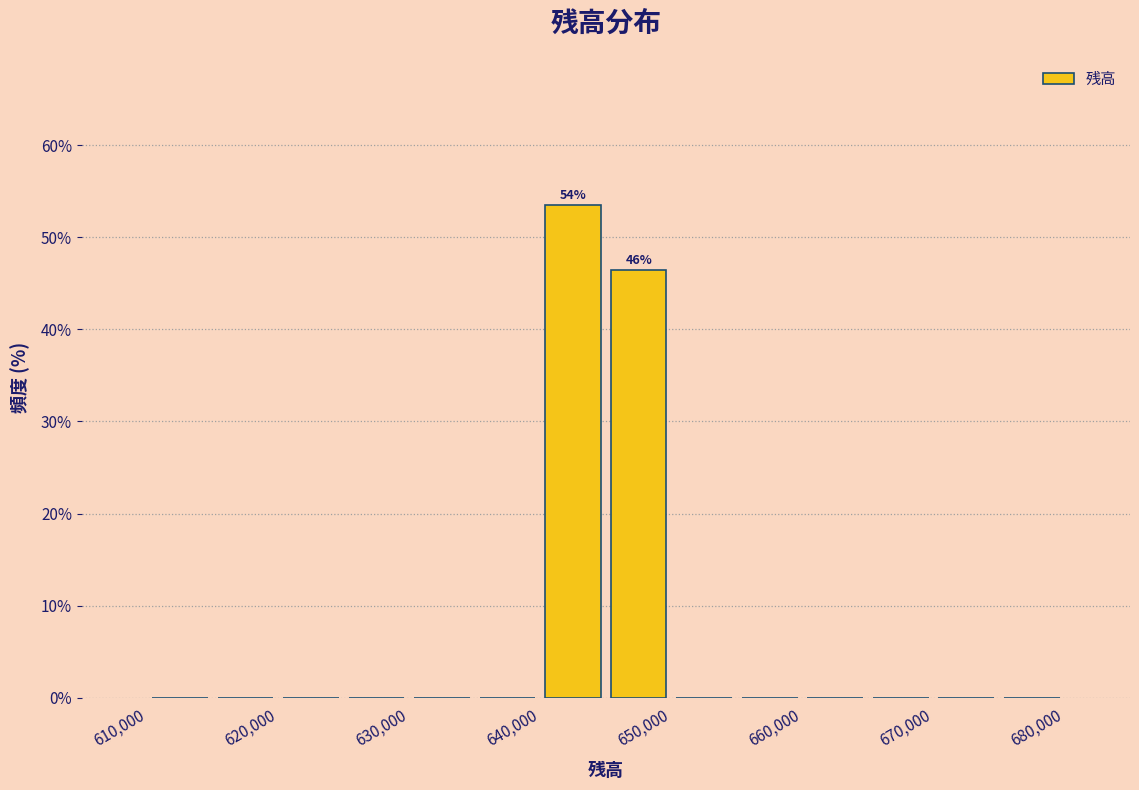

Which range on the x-axis has the tallest bar?

640000 to 645000